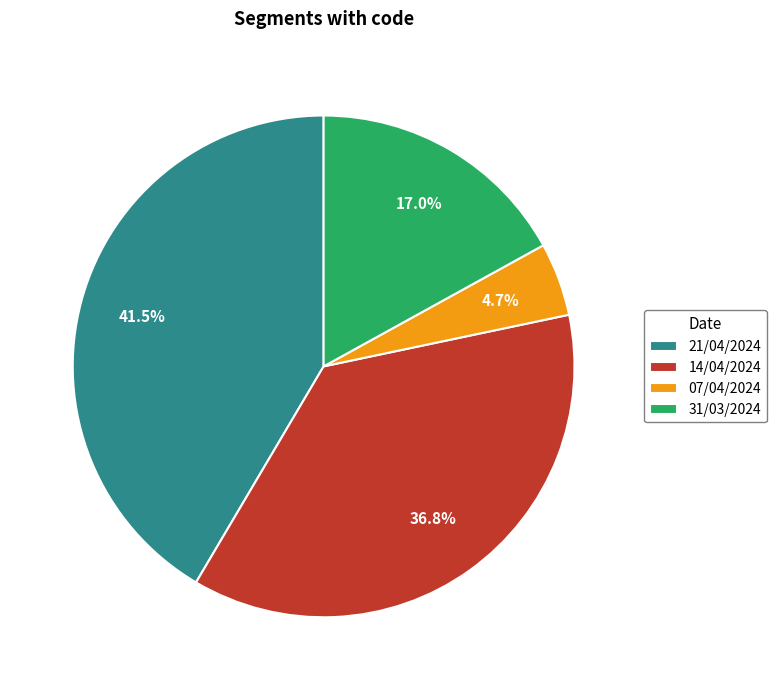

Is 14/04/2024 the majority of the pie?

No